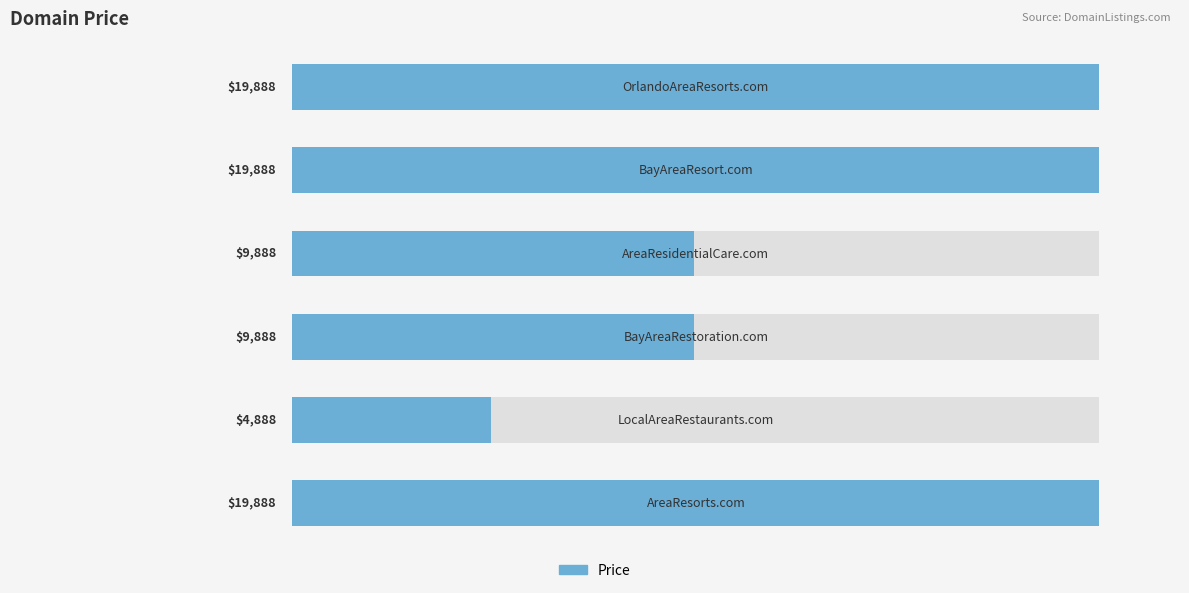

The chart shows a value of 28318 at 4. True or false?

False